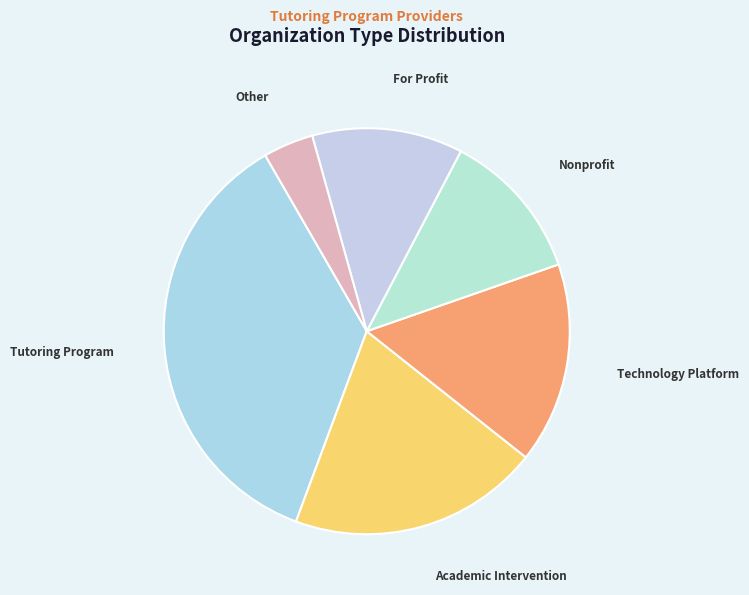

How many slices are in this pie chart?

6